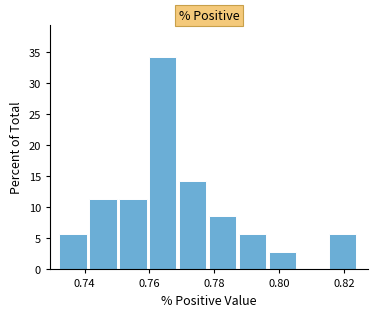

Reading left to right, transcribe this chart: for each bar, give the range it covers on the x-axis and its height. Neither the bar edges nor the heights are printed on the chart, so give them approximately, as read against the axes.

0.732 to 0.742: 5.5
0.742 to 0.750: 11.5
0.750 to 0.760: 11.5
0.760 to 0.770: 34.5
0.770 to 0.778: 14.5
0.778 to 0.788: 8.5
0.788 to 0.796: 5.5
0.796 to 0.806: 3.0
0.806 to 0.816: 0
0.816 to 0.824: 5.5